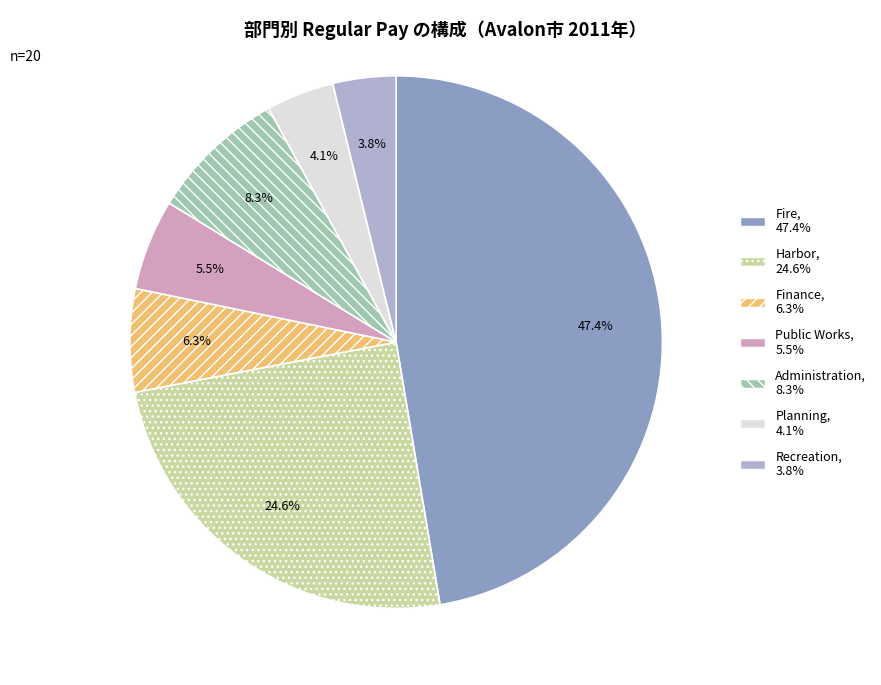

Does any single category account for the majority?

No